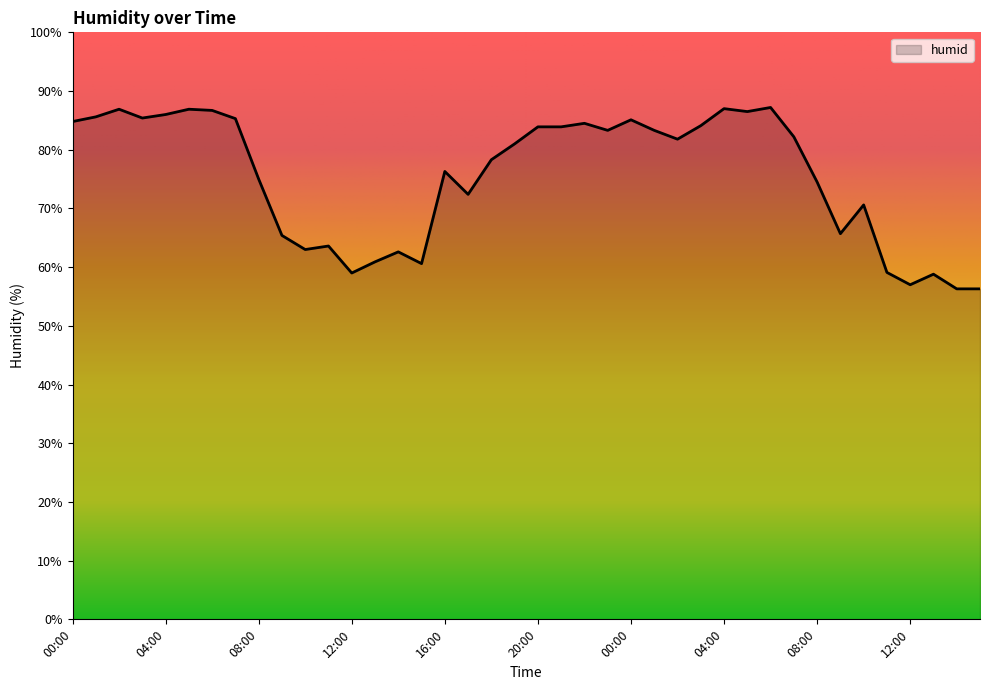

What is the difference between the maximum and minimum values?

30.9